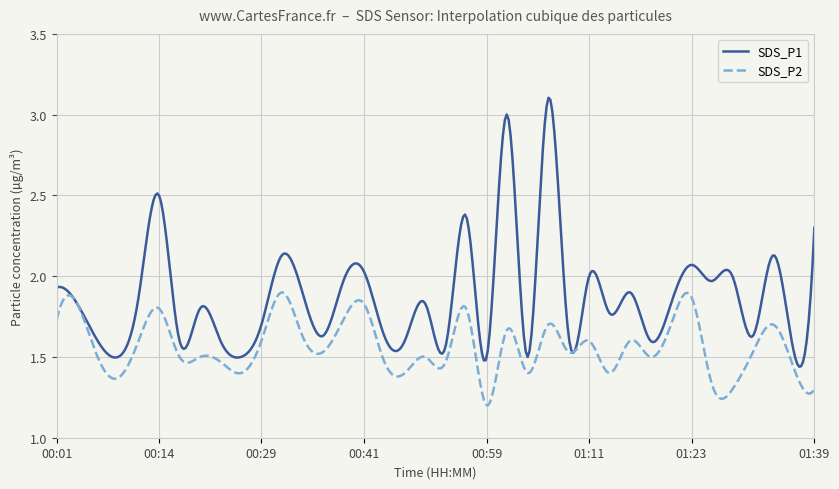

Which series has the largest total across all categories?

SDS_P1